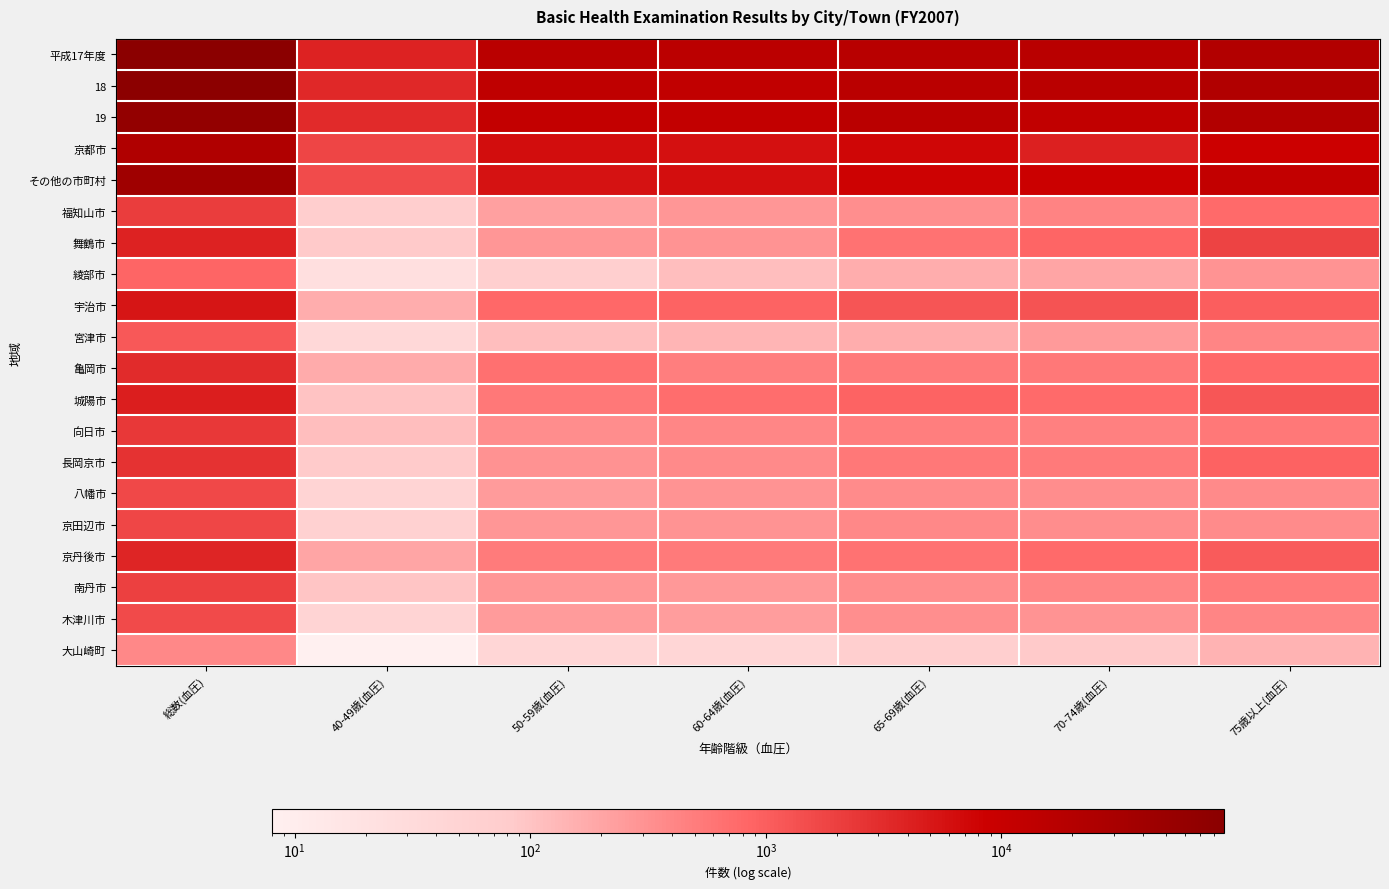

How many data points does each series have?

7